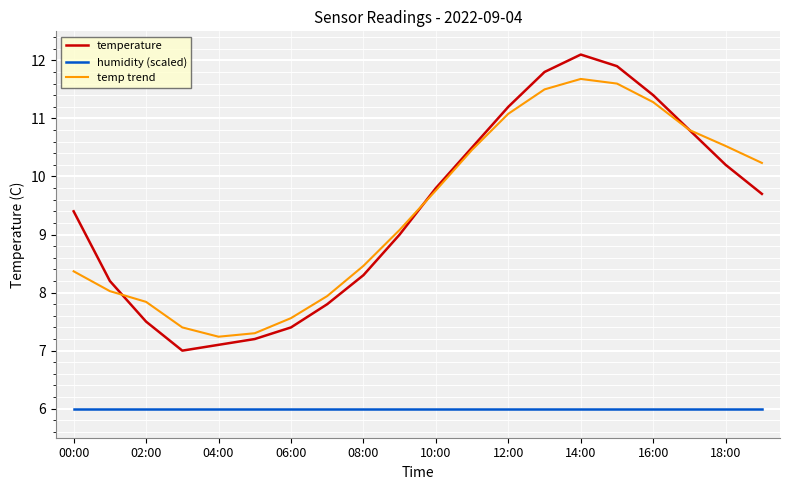

List the series in order of their peak value, highest first.

temperature, temp trend, humidity (scaled)